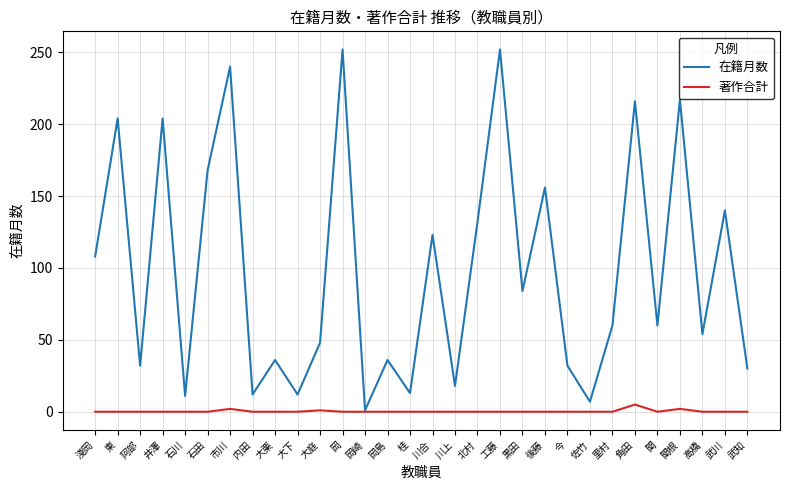

Which series has the largest total across all categories?

在籍月数